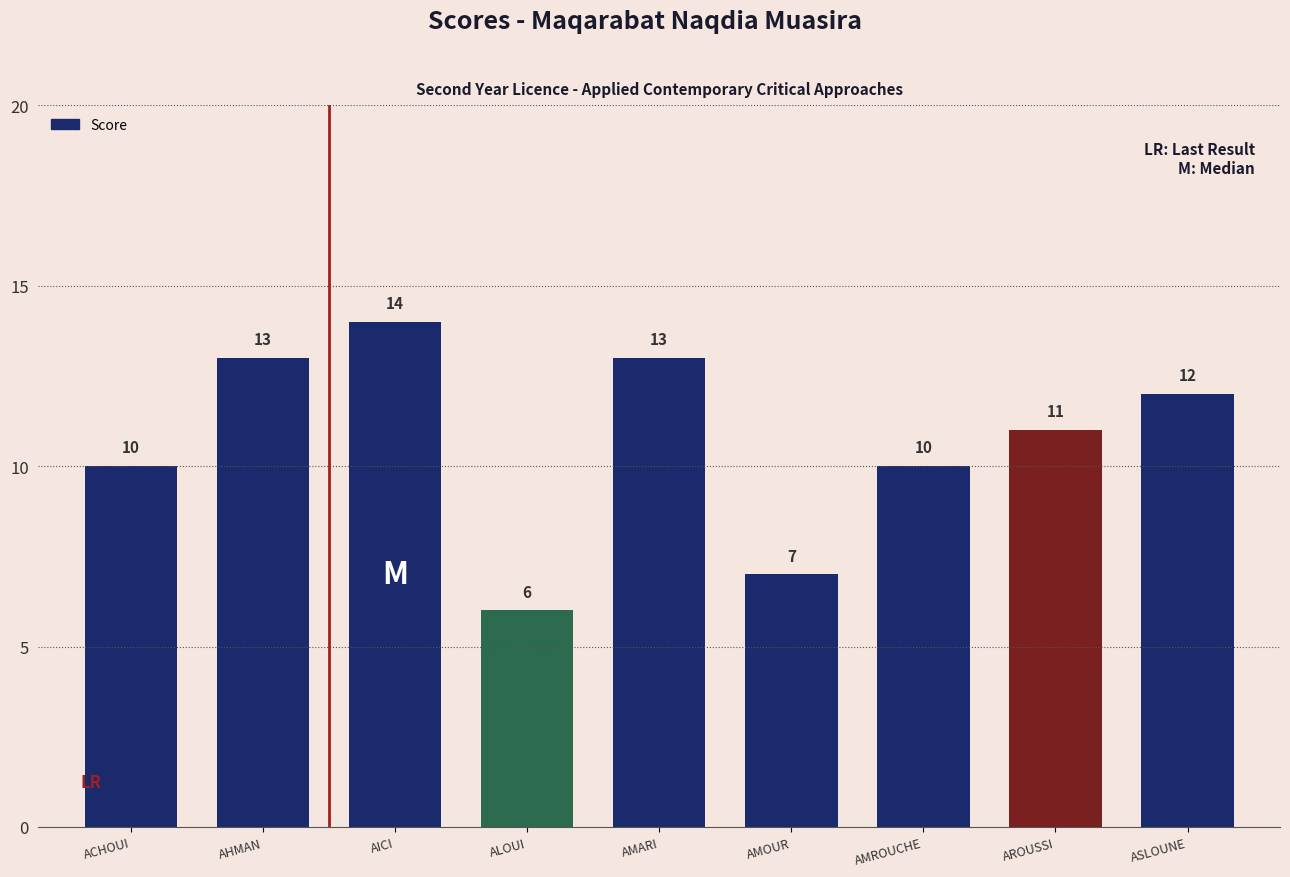

Is it true that the value at ASLOUNE is 12?

True